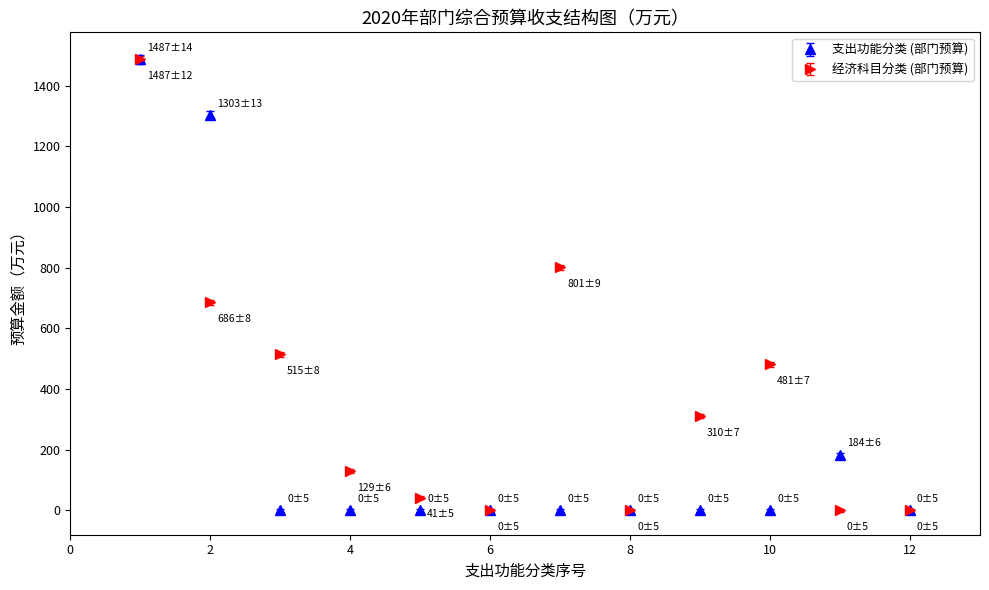

What is the maximum value shown in the chart?

1487.0